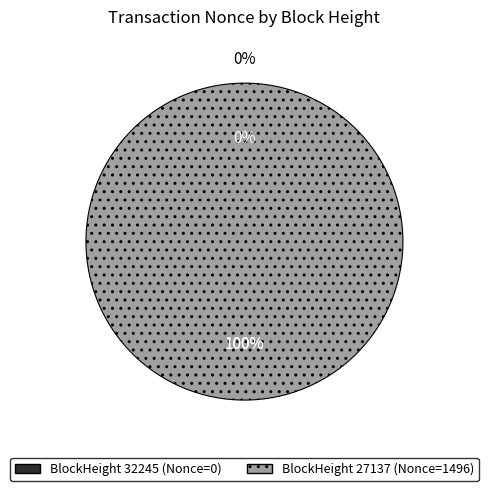

True or false: 32245 accounts for 1% of the total.

False